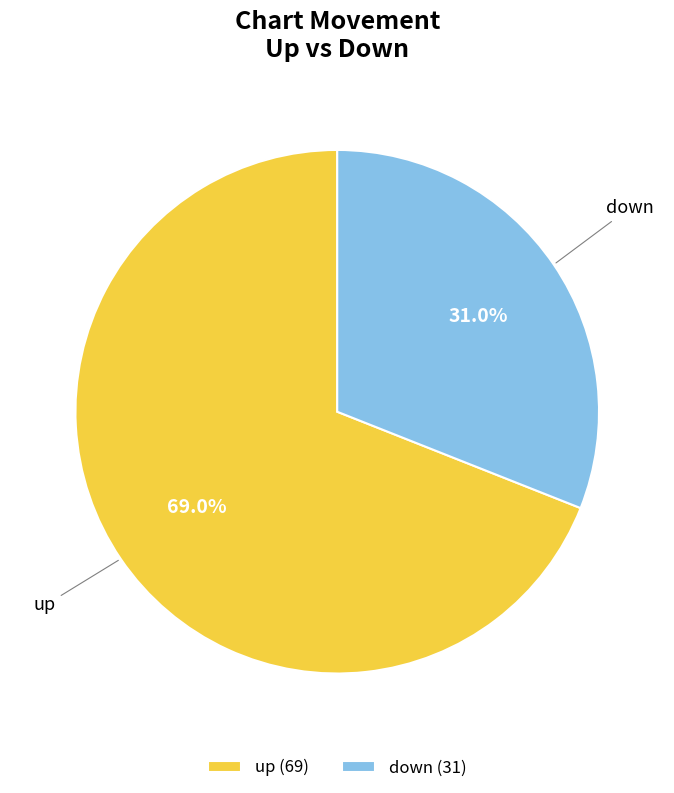

How many segments does this pie chart have?

2